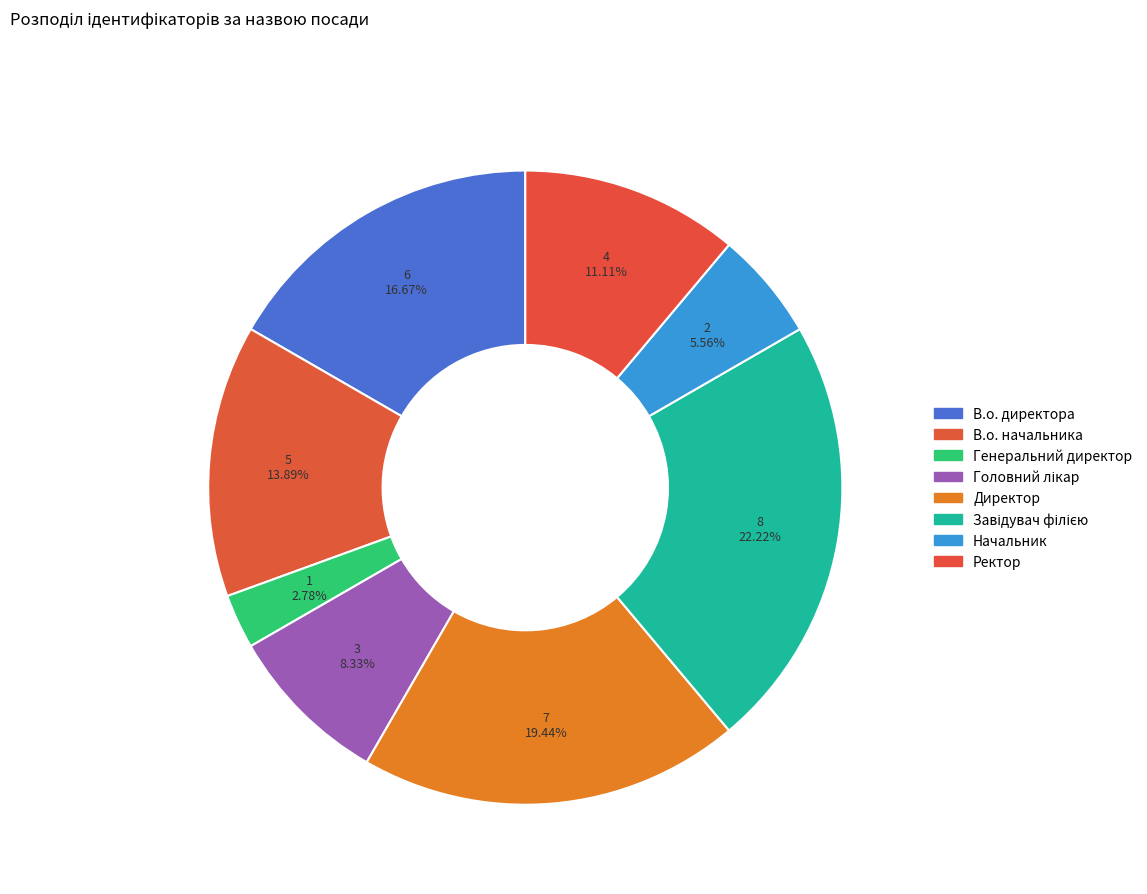

Does Директор account for over 50% of the chart?

No